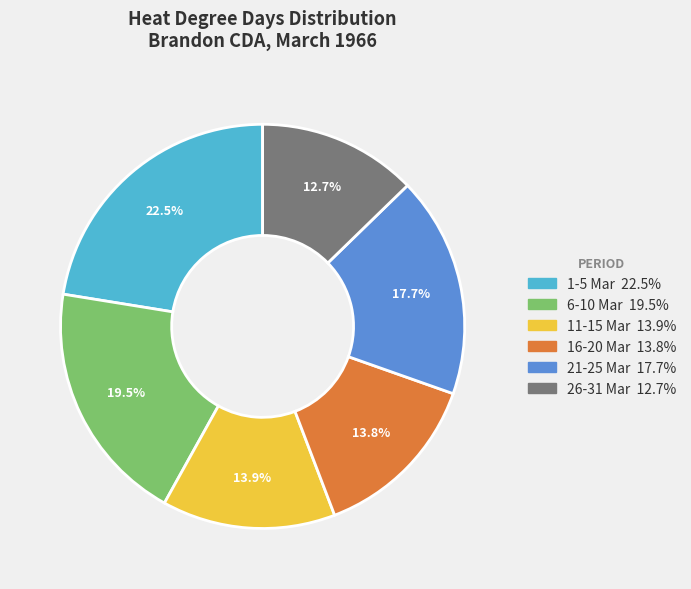

How many segments does this pie chart have?

6